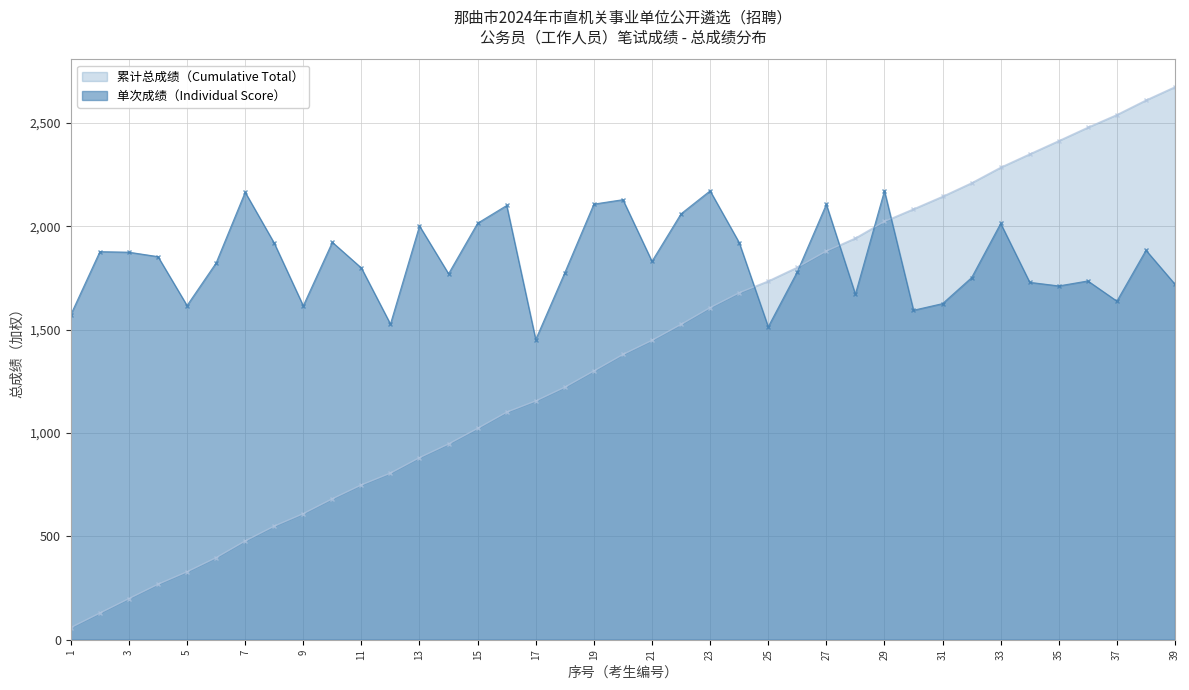

Reading right to left, list all the values displayed in this chart.

39=1720.2	38=1884.7	37=1638.6	36=1736.3	35=1712.2	34=1729.6	33=2014.5	32=1752.3	31=1626.6	30=1594.5	29=2172.3	28=1672.1	27=2106.8	26=1780.4	25=1514.2	24=1922.2	23=2172.3	22=2061.3	21=1831.2	20=2129.5	19=2108.1	18=1776.4	17=1452.7	16=2101.4	15=2015.8	14=1771.0	13=2002.5	12=1527.6	11=1799.1	10=1923.5	9=1615.9	8=1919.5	7=2165.7	6=1823.2	5=1617.2	4=1854.0	3=1875.4	2=1878.1	1=1573.1